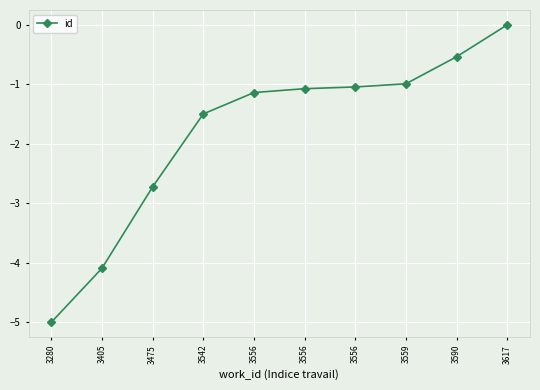

Where is the data nearest to the value -2?

3542